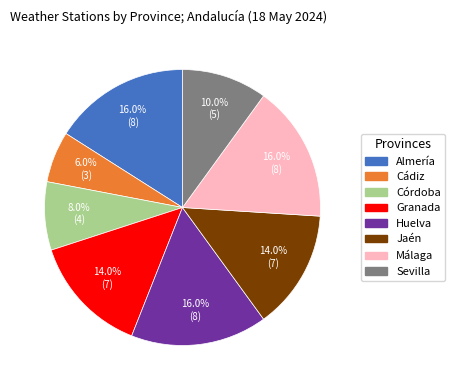

To the nearest percent, what is the difference between the largest and smallest slice percentages?

10%